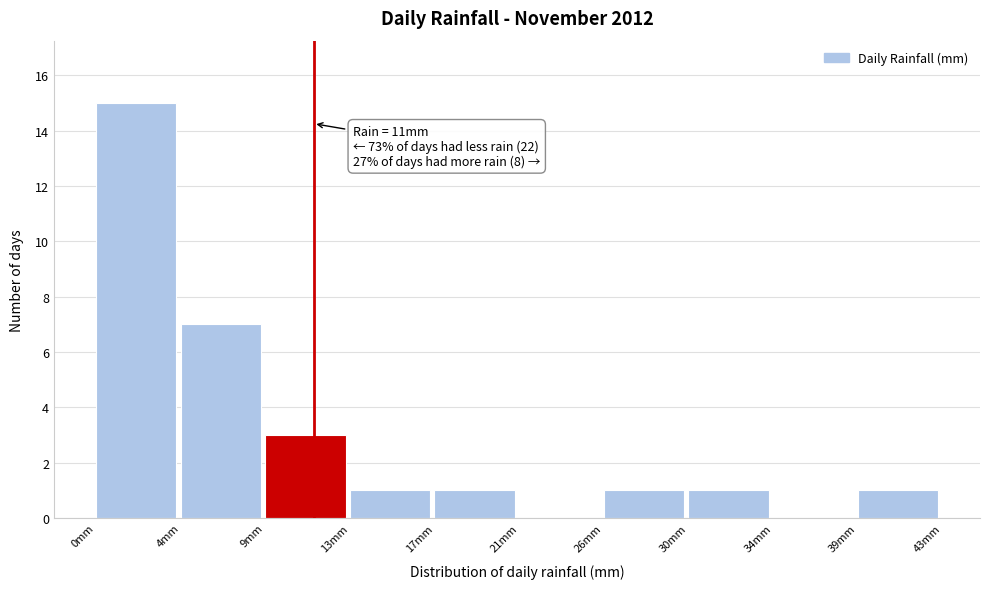

Reading left to right, transcribe all the data shown in this chart.

0mm=15	4mm=7	9mm=3	13mm=1	17mm=1	21mm=0	26mm=1	30mm=1	34mm=0	39mm=1